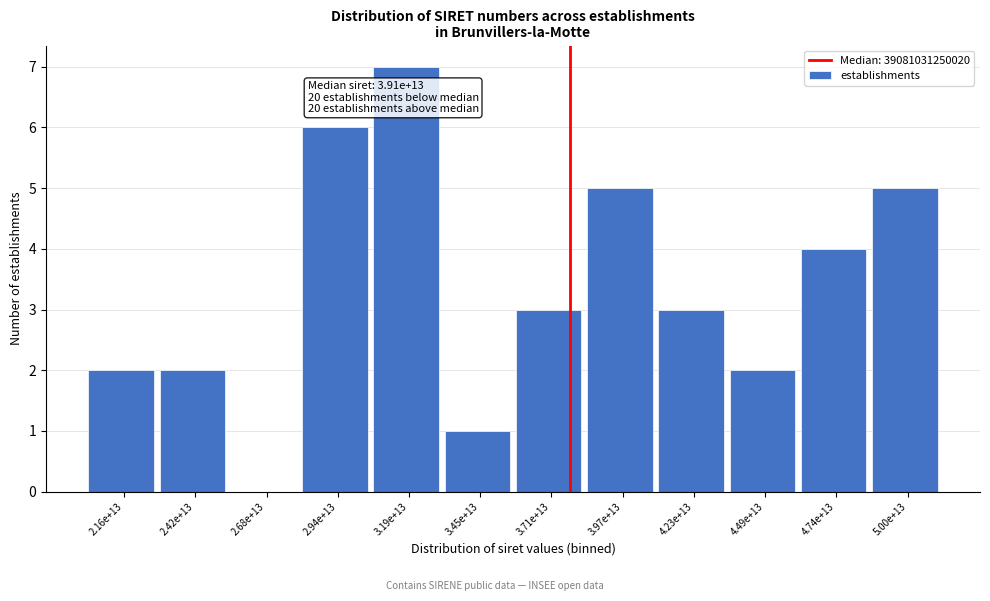

Reading left to right, list all the values displayed in this chart.

2.16e+13=2	2.42e+13=2	2.68e+13=0	2.94e+13=6	3.19e+13=7	3.45e+13=1	3.71e+13=3	3.97e+13=5	4.23e+13=3	4.49e+13=2	4.74e+13=4	5.00e+13=5